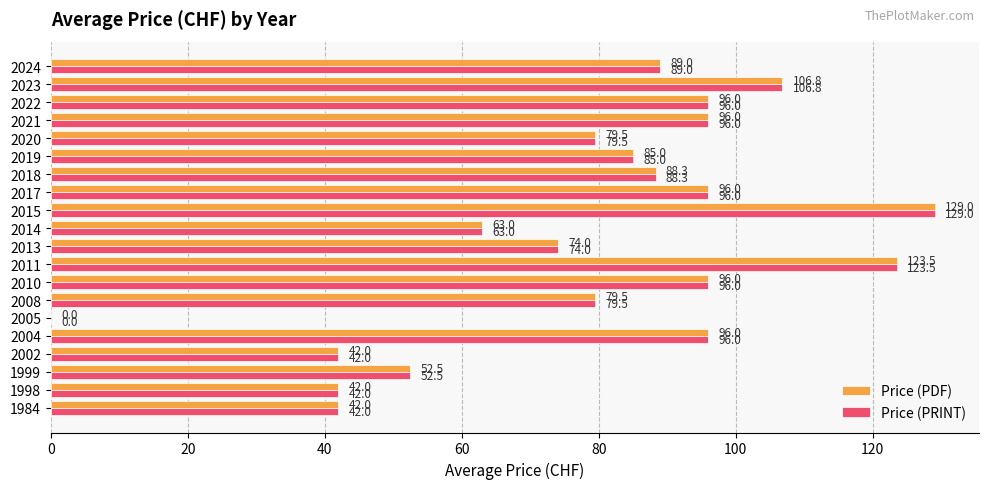

At which category is the sum across all series the highest?

2015